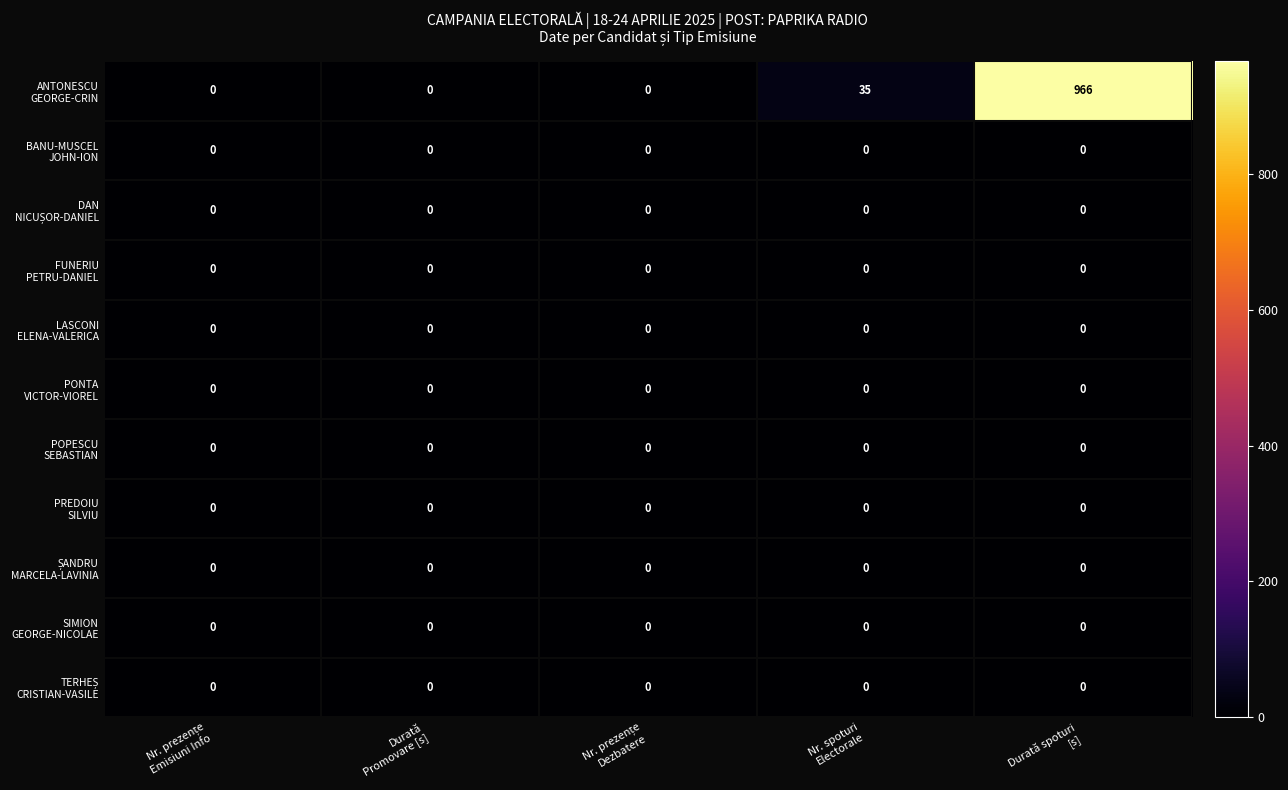

What is the greatest value displayed?

966